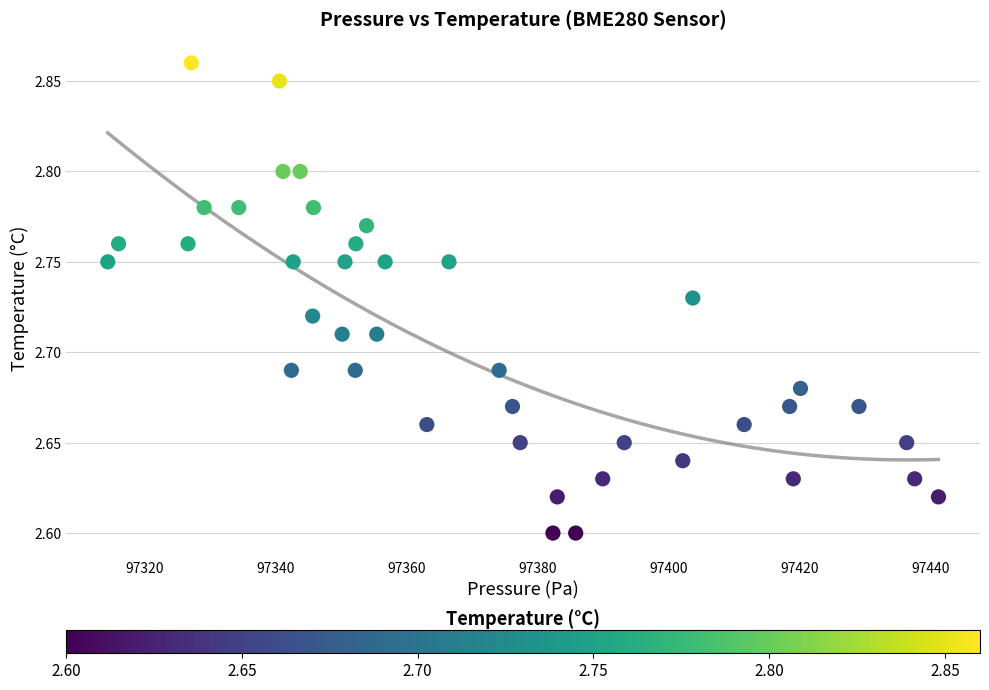

What is the range of Y values (max minus min)?

0.3